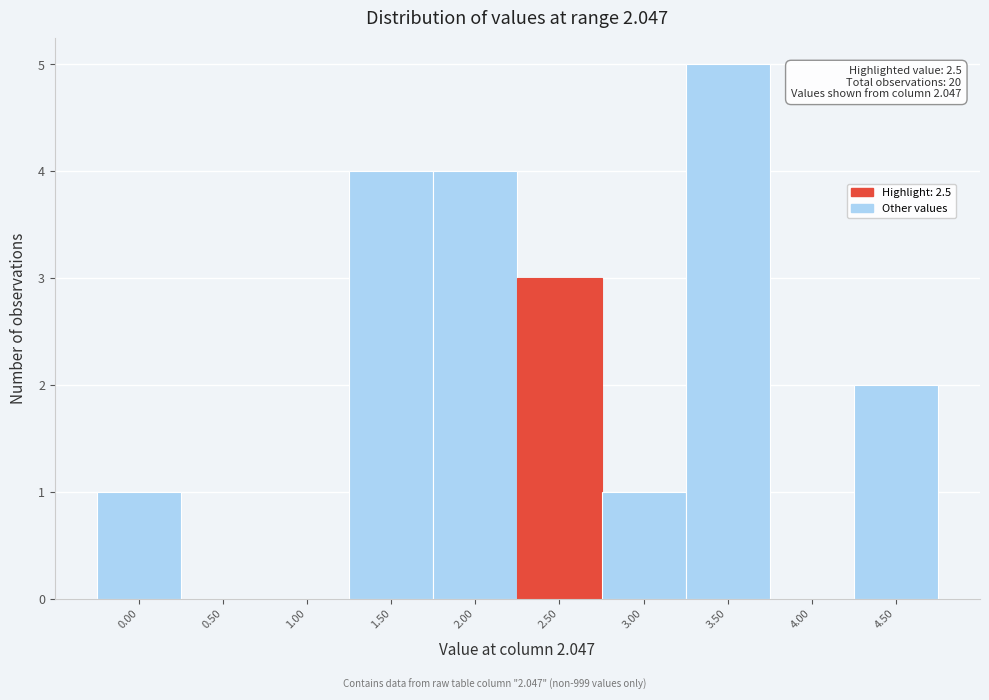

Reading left to right, what are all the values shown in this chart?

0.00=1	0.50=0	1.00=0	1.50=4	2.00=4	2.50=3	3.00=1	3.50=5	4.00=0	4.50=2